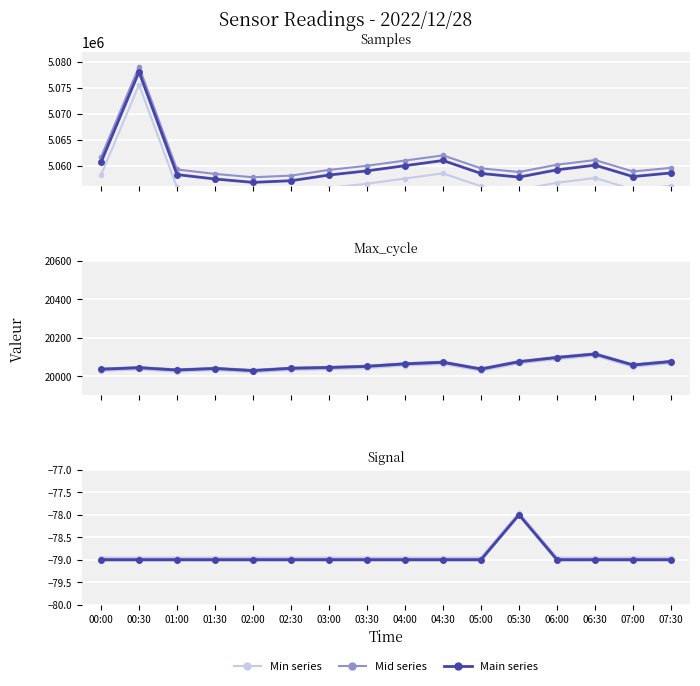

Which has a higher value, 00:00 or 03:30?

00:00